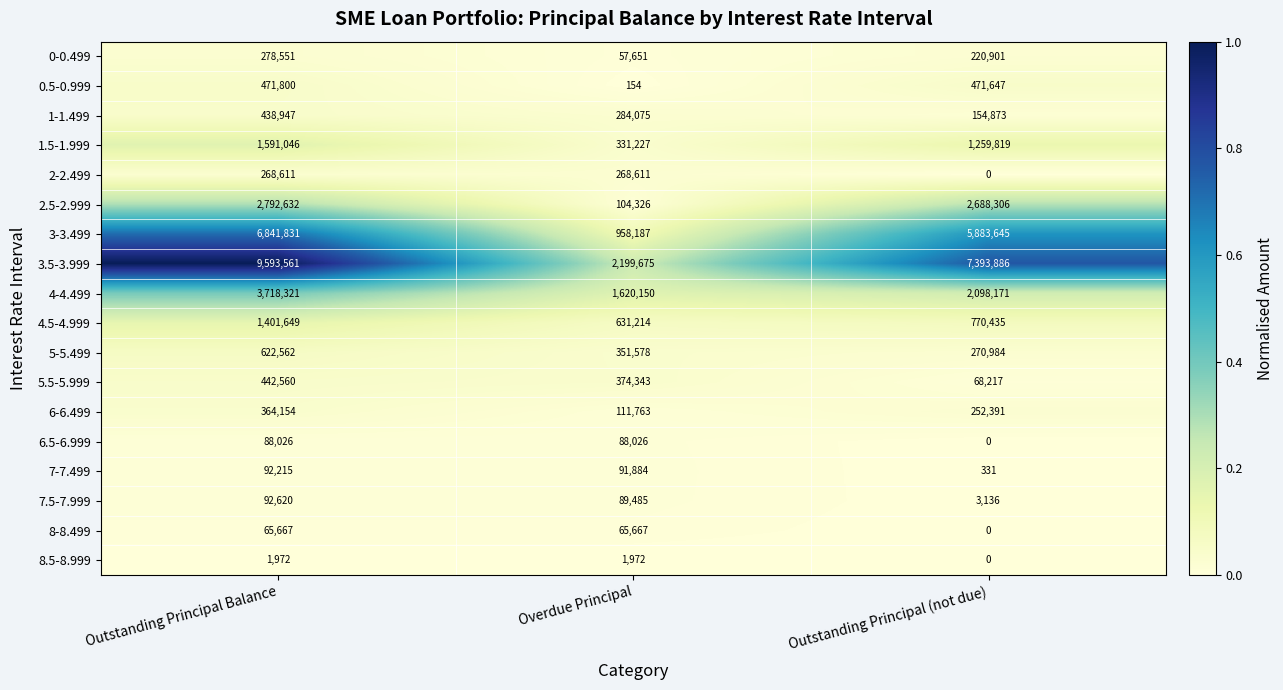

At how many categories does at least one series exceed 0?

3